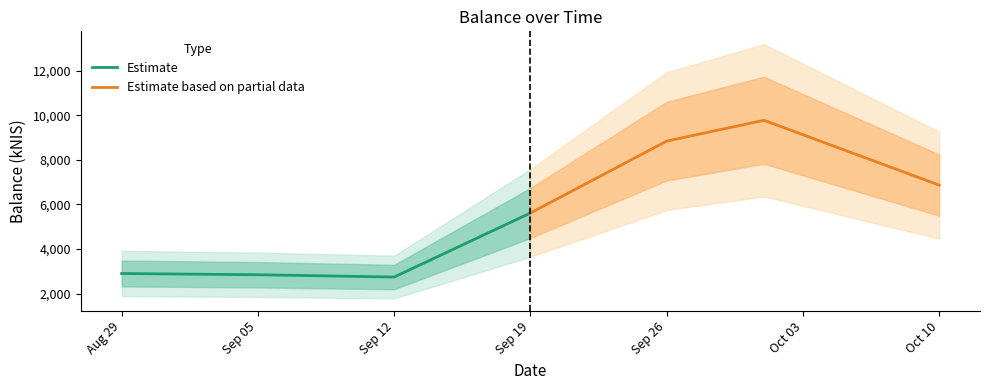

At how many categories does at least one series exceed 9123?

1